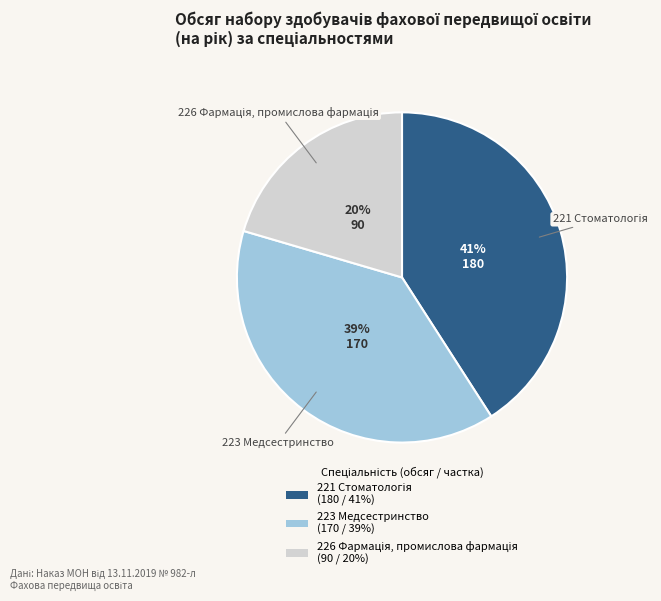

True or false: 223 Медсестринство (170 / 39%) accounts for 25% of the total.

False